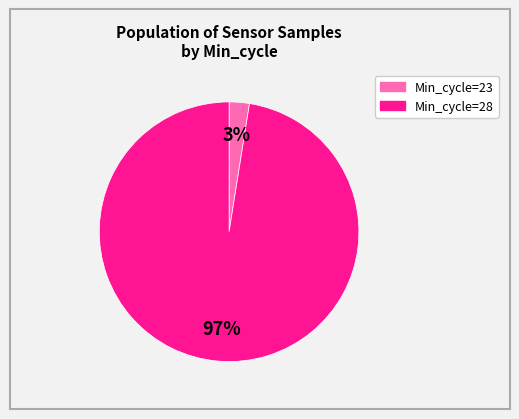

Does any single category account for the majority?

Yes